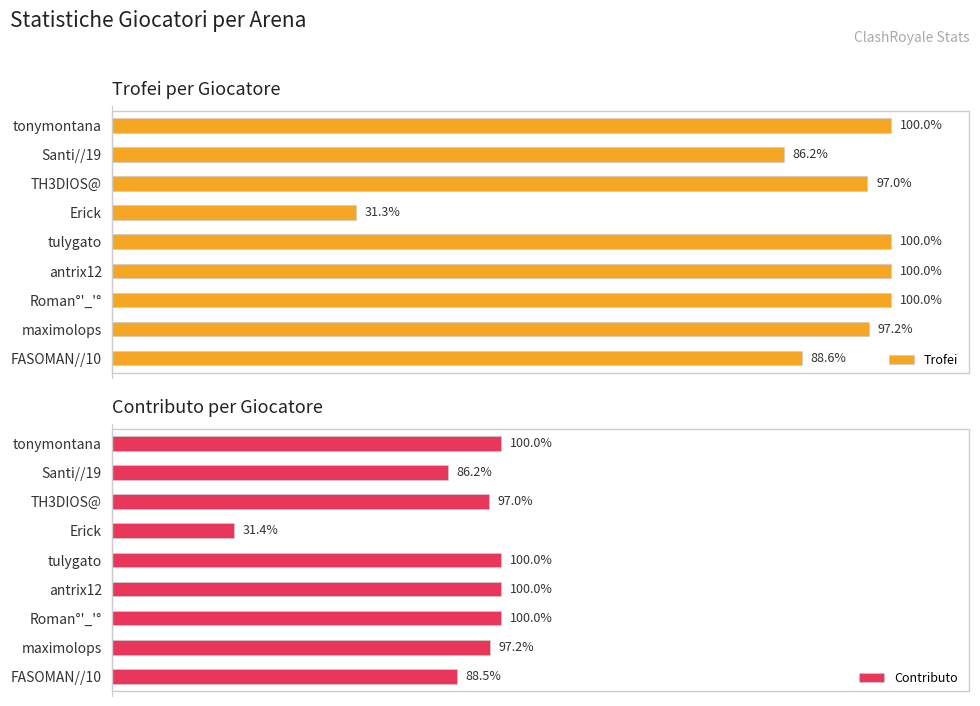

How many values in the Contributo series exceed 1943?

4